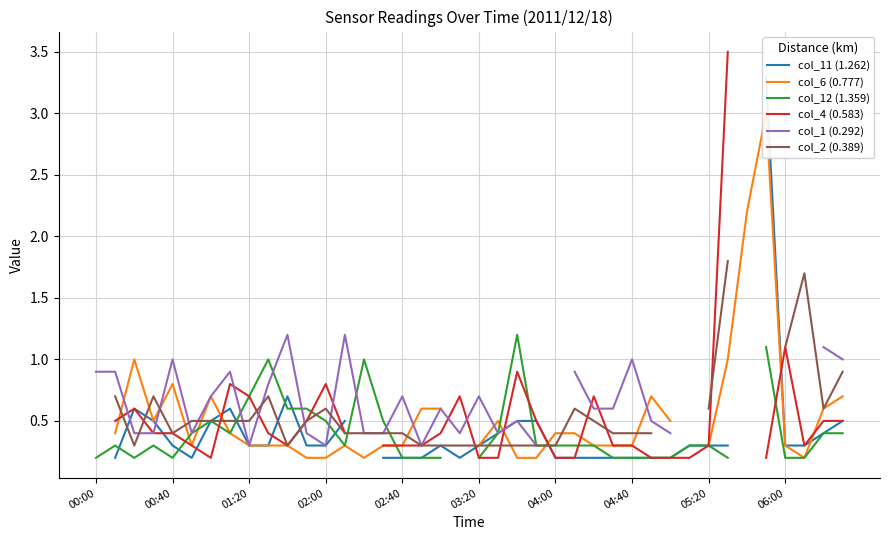

What is the total value across all series at 38?

3.6